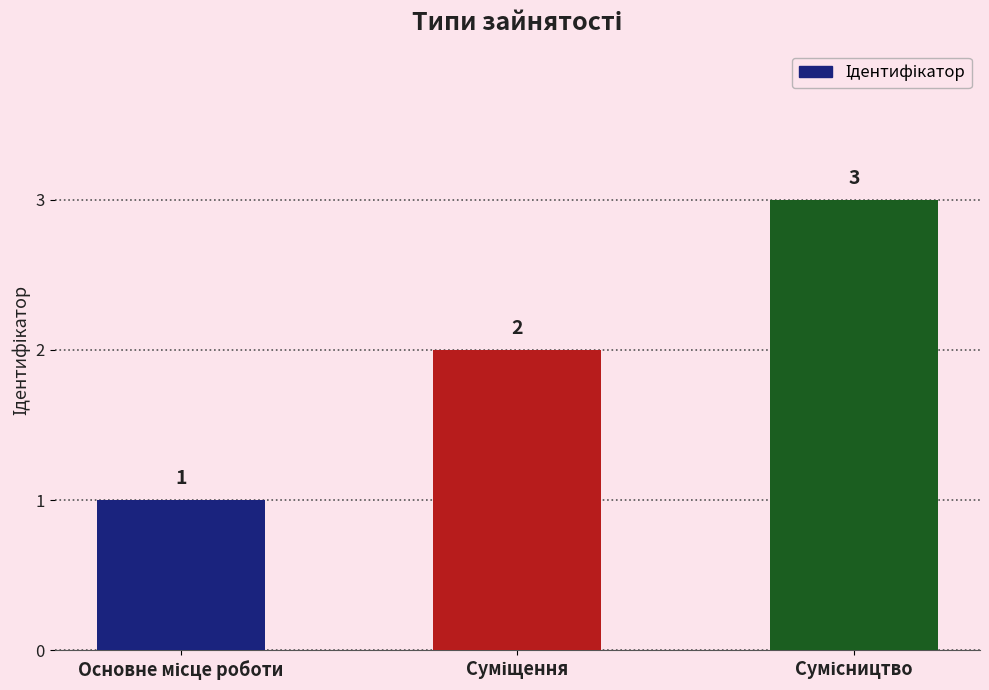

How many data points does each series have?

3